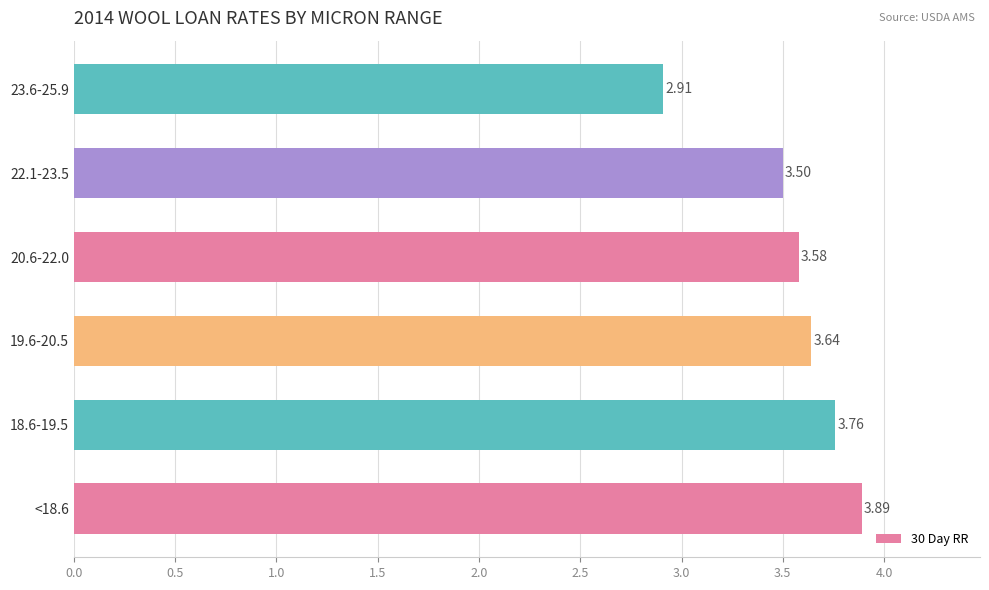

What is the change in value from 20.6-22.0 to 23.6-25.9?

-0.7